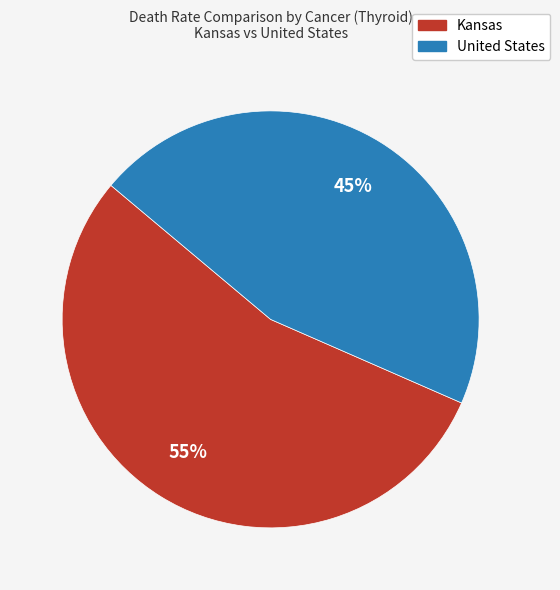

The Kansas slice represents 55% of the pie. True or false?

True